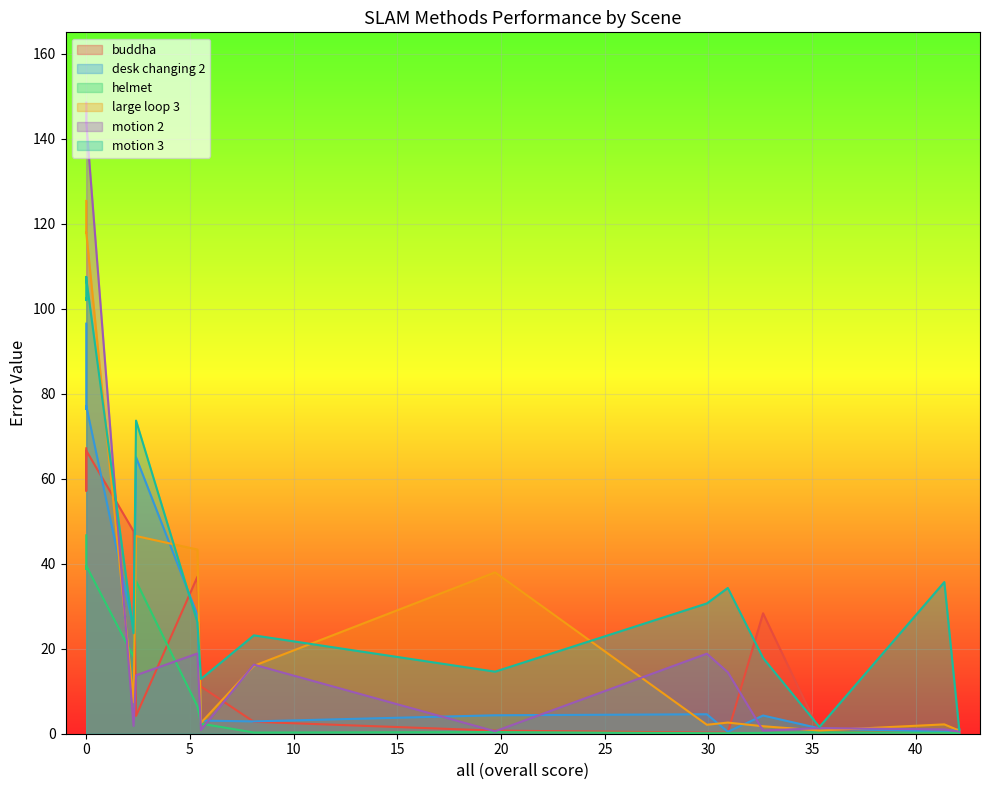

How many lines are shown in the chart?

6